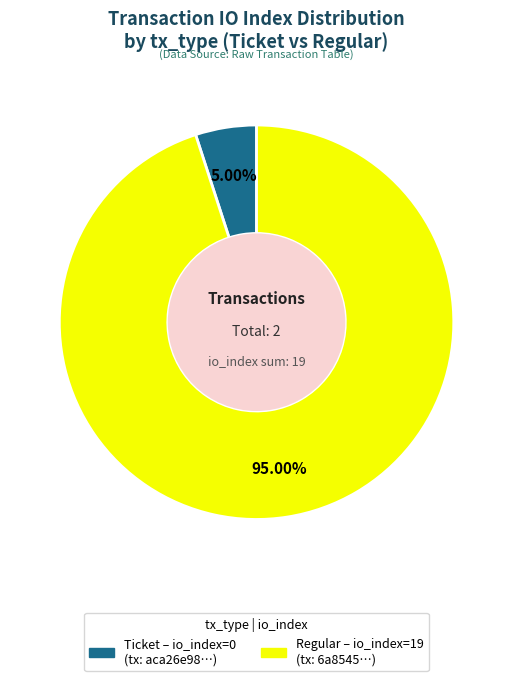

Is there any slice that represents more than half of the pie?

Yes